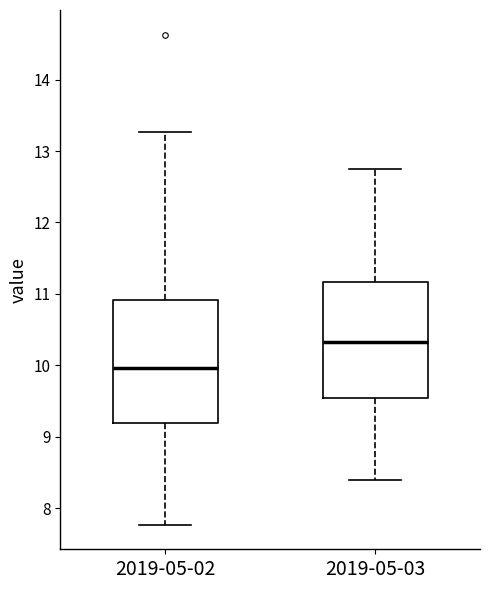

Where is the lower edge of the box for 2019-05-02 on the y-axis? The values are not printed on the chart, so give them approximately, as read against the axis.

9.2